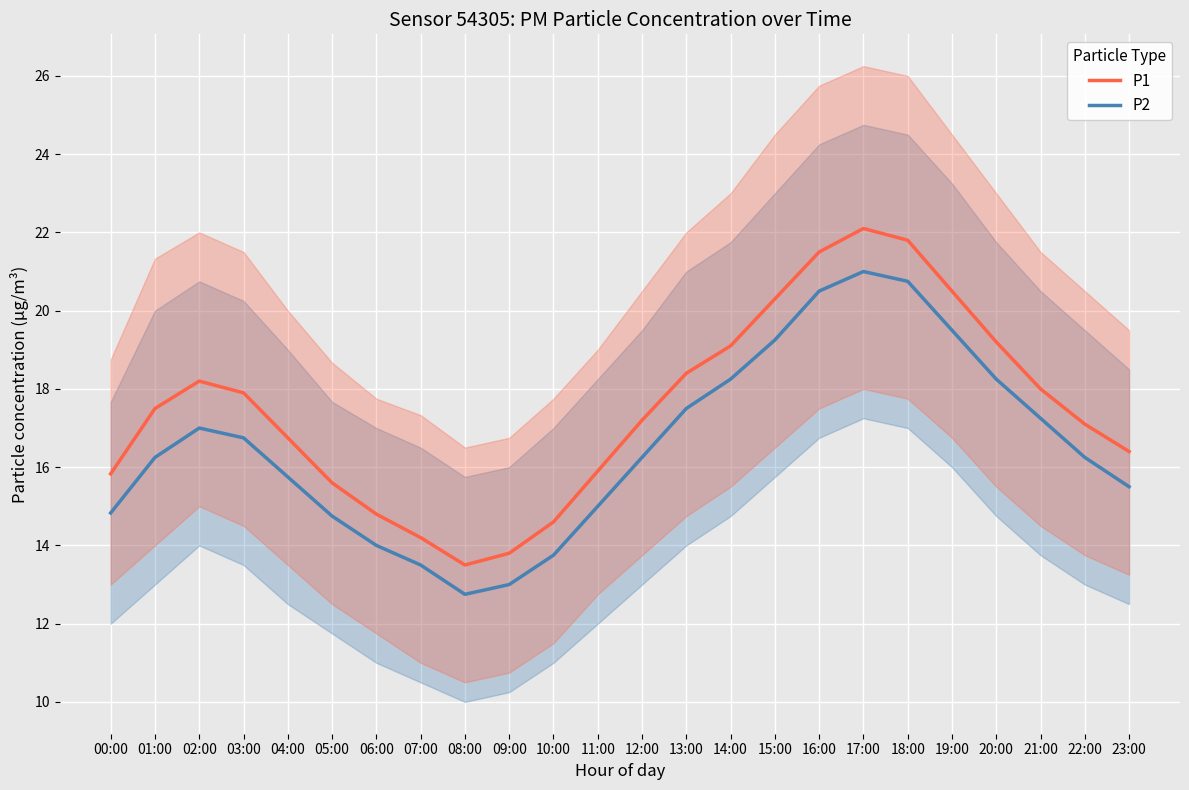

What is the difference between the highest and lowest values at 21:00?

0.8